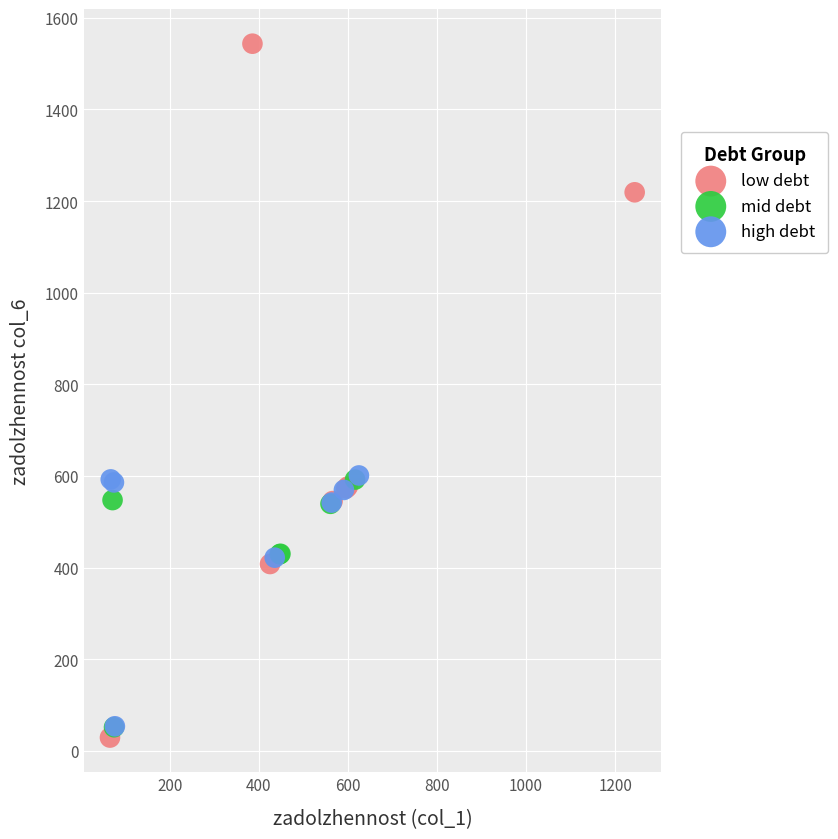

Which series has the widest spread of Y values?

low debt